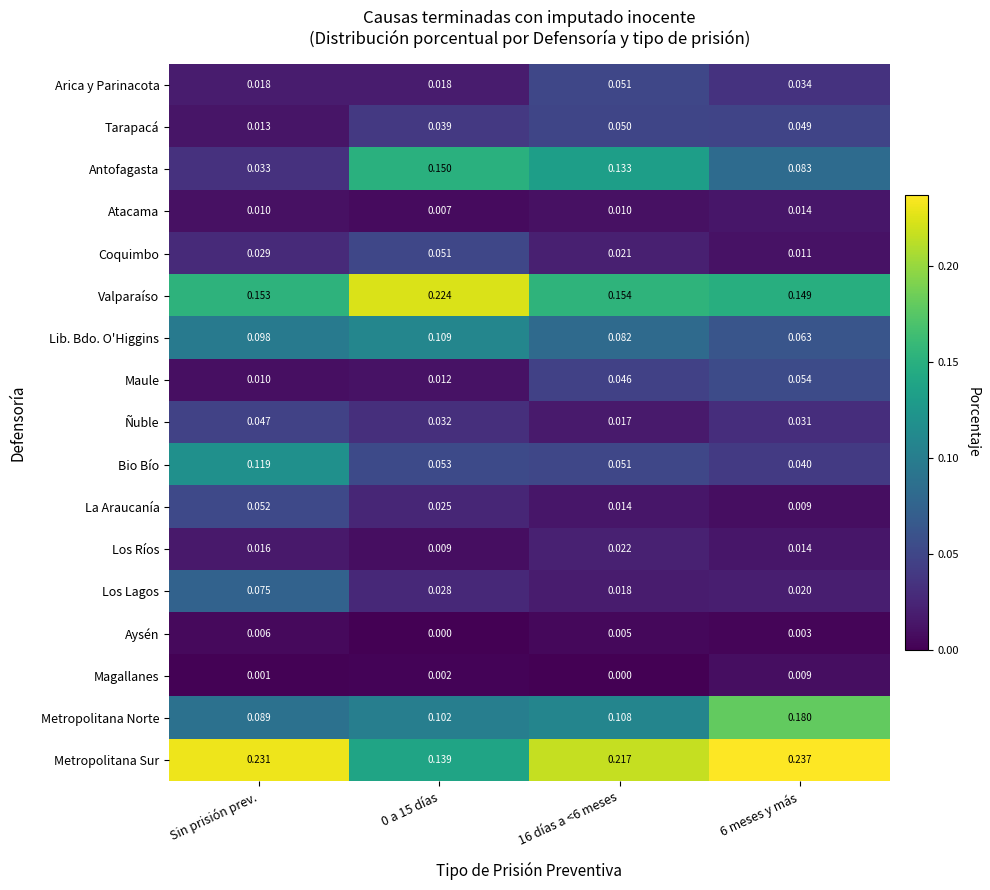

Between Sin prisión prev. and 16 días a <6 meses, which series saw the biggest shift?

Antofagasta